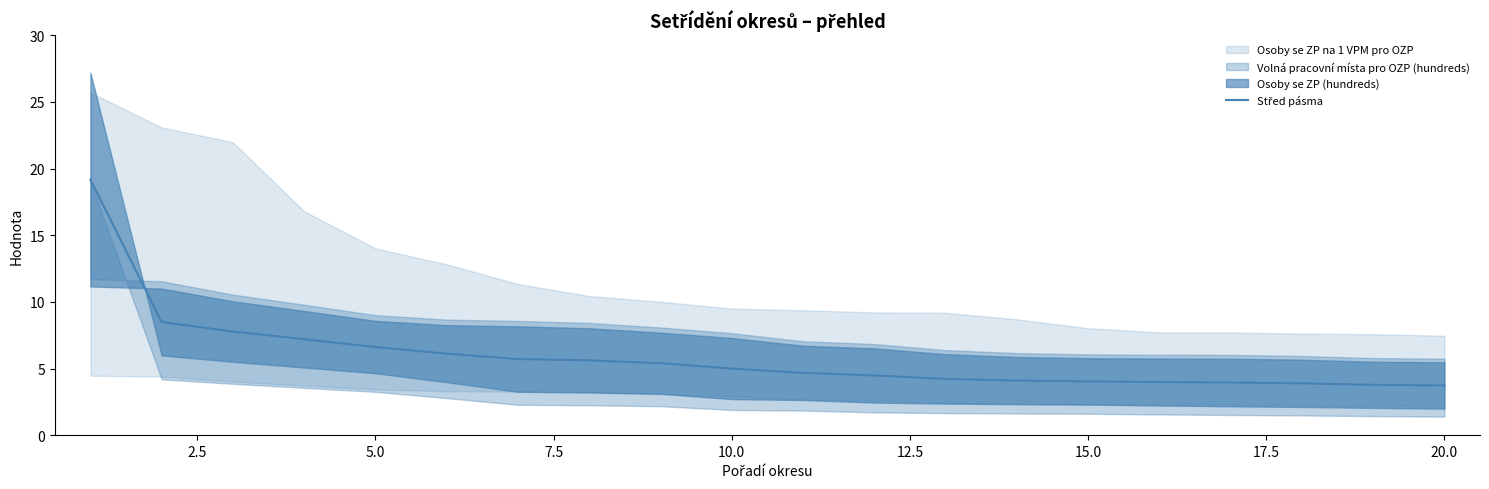

At which label is the value closest to 11?

2.5